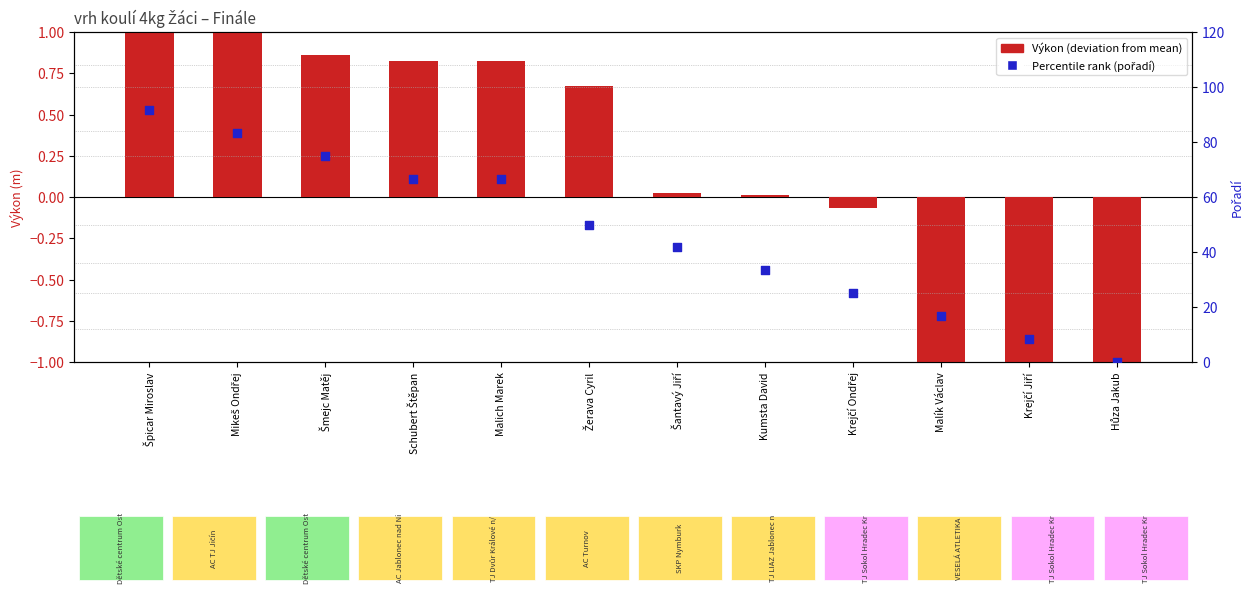

At which category is the sum across all series the highest?

Špicar Miroslav